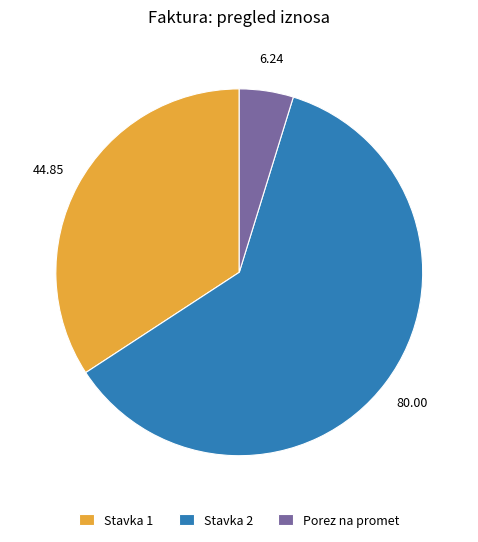

Rank the categories by value from lowest to highest.

Porez na promet, Stavka 1, Stavka 2